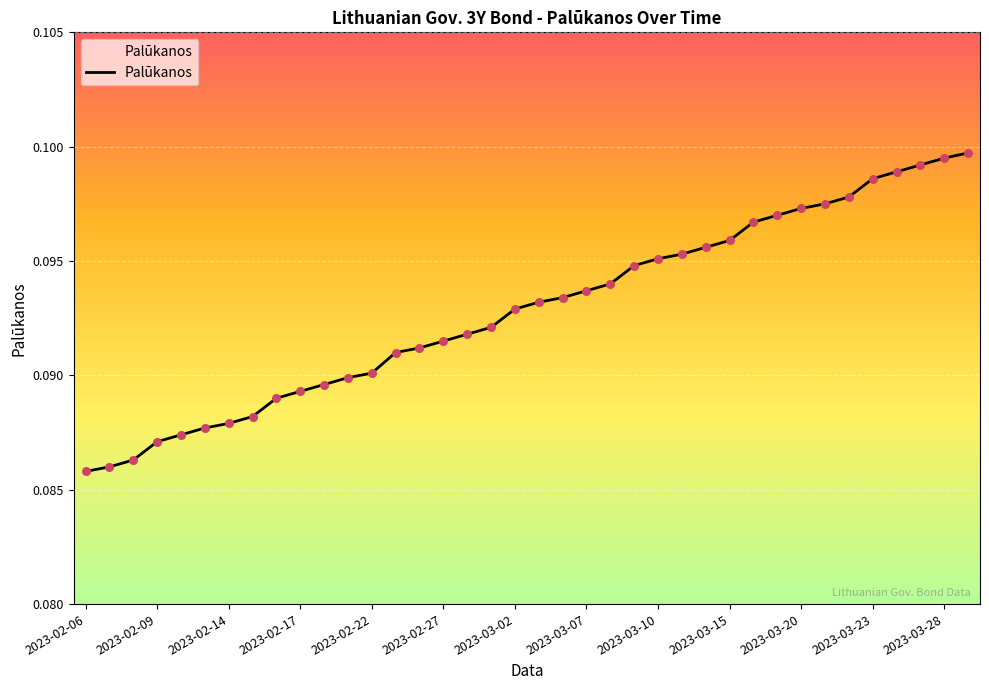

Which has a higher value, 29 or 2023-02-27?

29